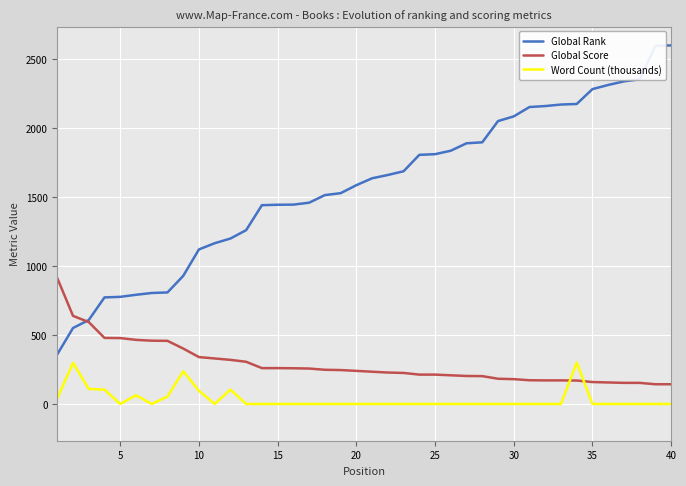

True or false: Word Count (thousands) and Global Rank cross at least once.

False